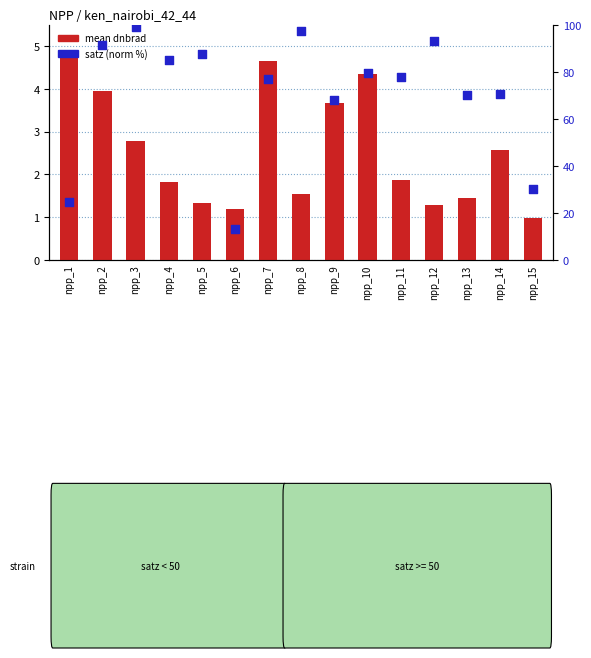

At which category is the sum across all series the highest?

npp_3